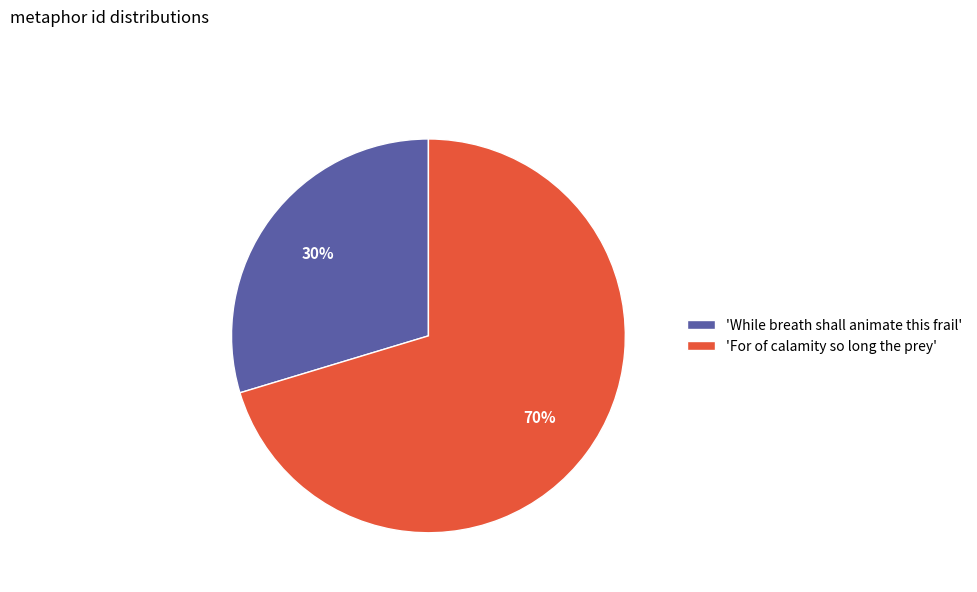

Combined, do 'For of calamity so long the prey' and 'While breath shall animate this frail' account for over 50%?

Yes